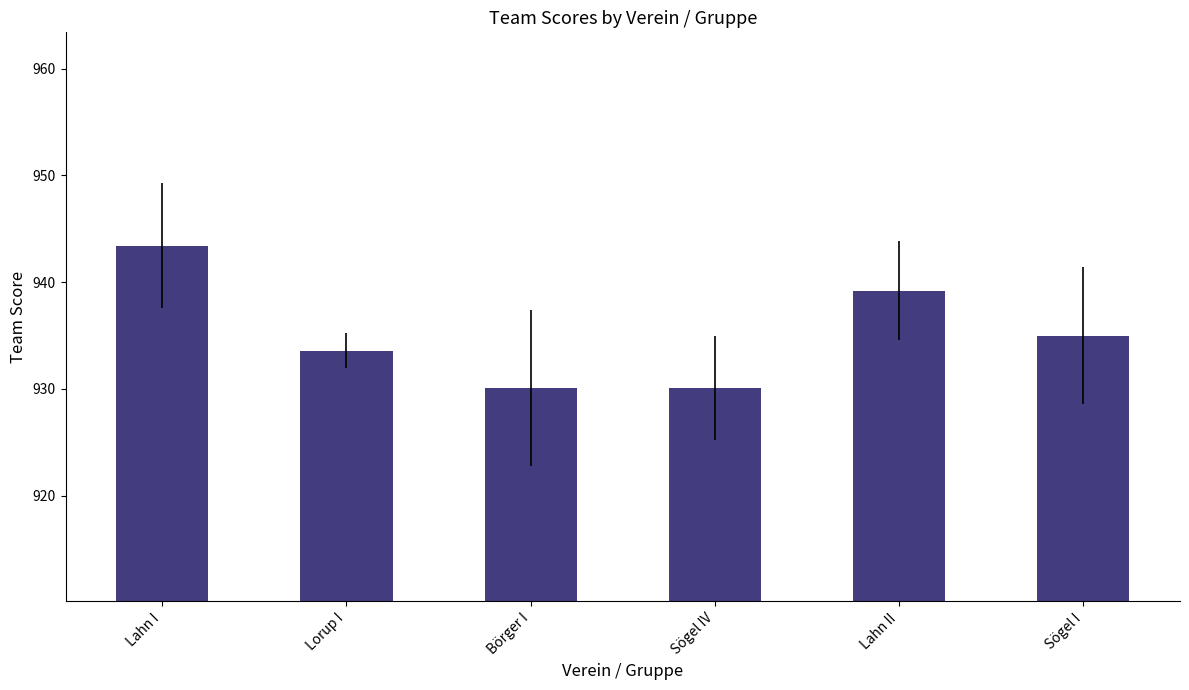

What is the average value?

935.2